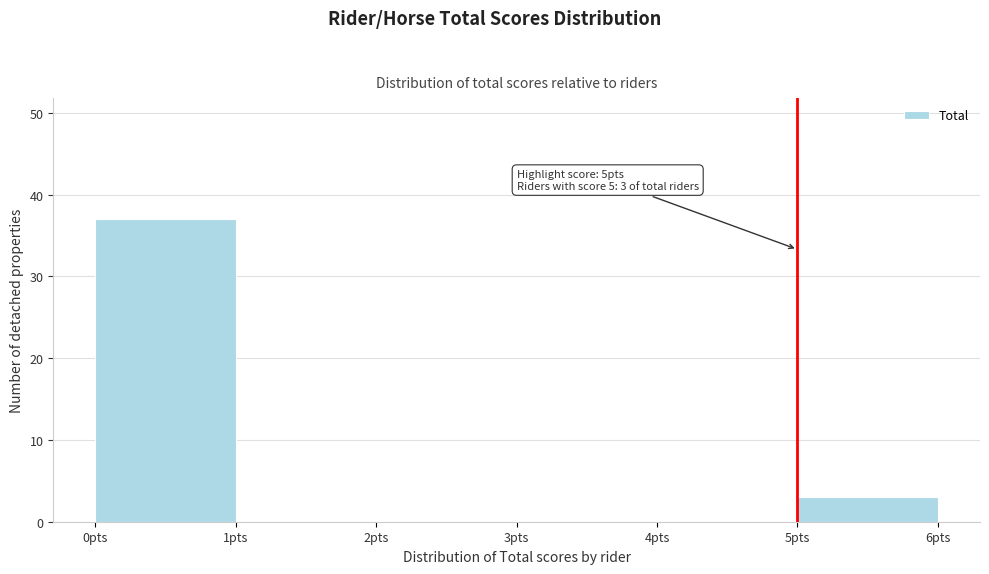

Which range on the x-axis has the tallest bar?

0 to 1